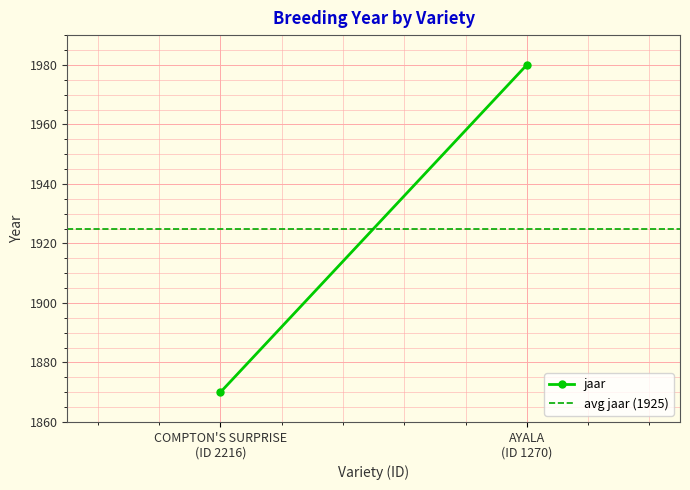

Reading left to right, transcribe all the data shown in this chart.

jaar: 1870	1980
avg jaar (1925): 1925	1925